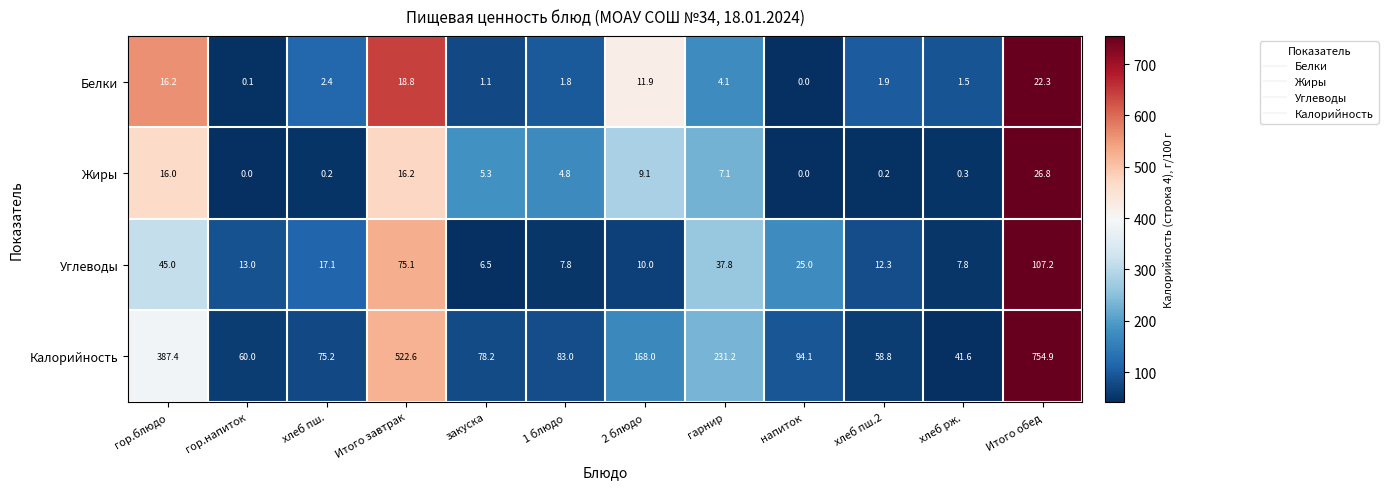

At which category is the sum across all series the highest?

Итого обед